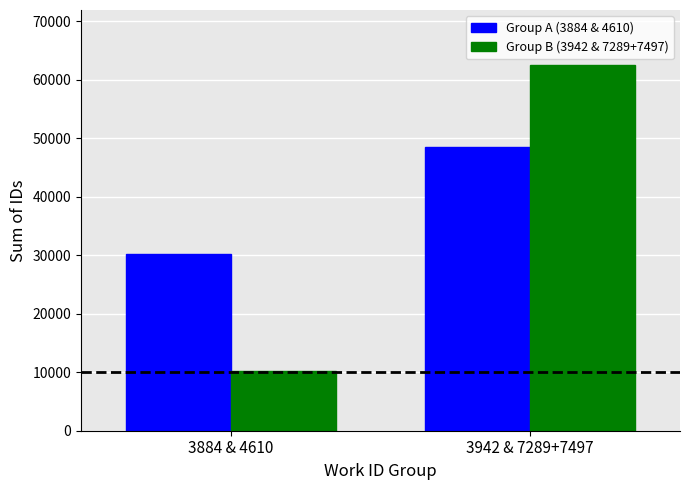

Rank the series by their average value, from highest to lowest.

Group A (3884 & 4610), Group B (3942 & 7289+7497)